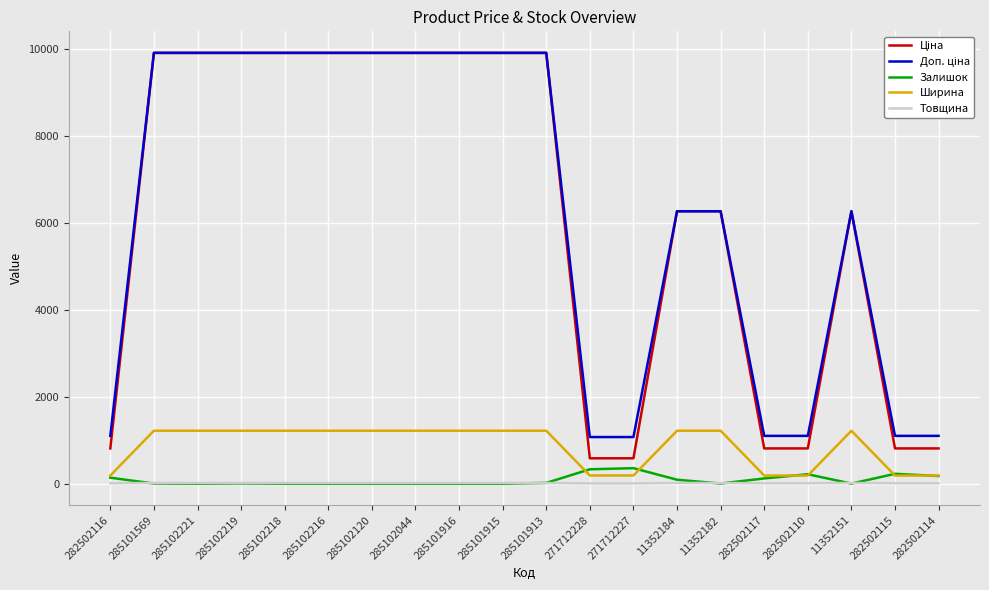

The Ширина series shows 607.5 at 285102216. True or false?

False